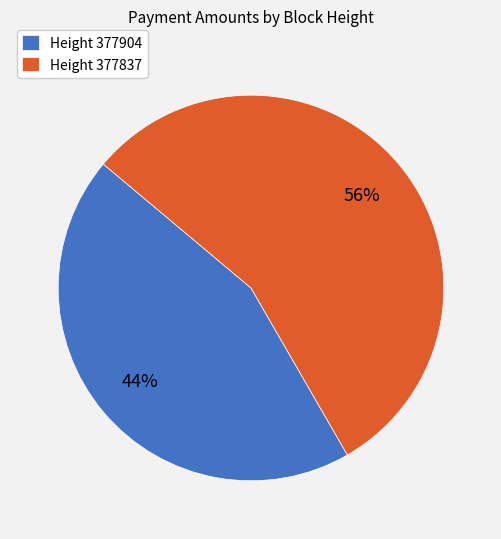

To the nearest percent, what is the average slice percentage?

50%